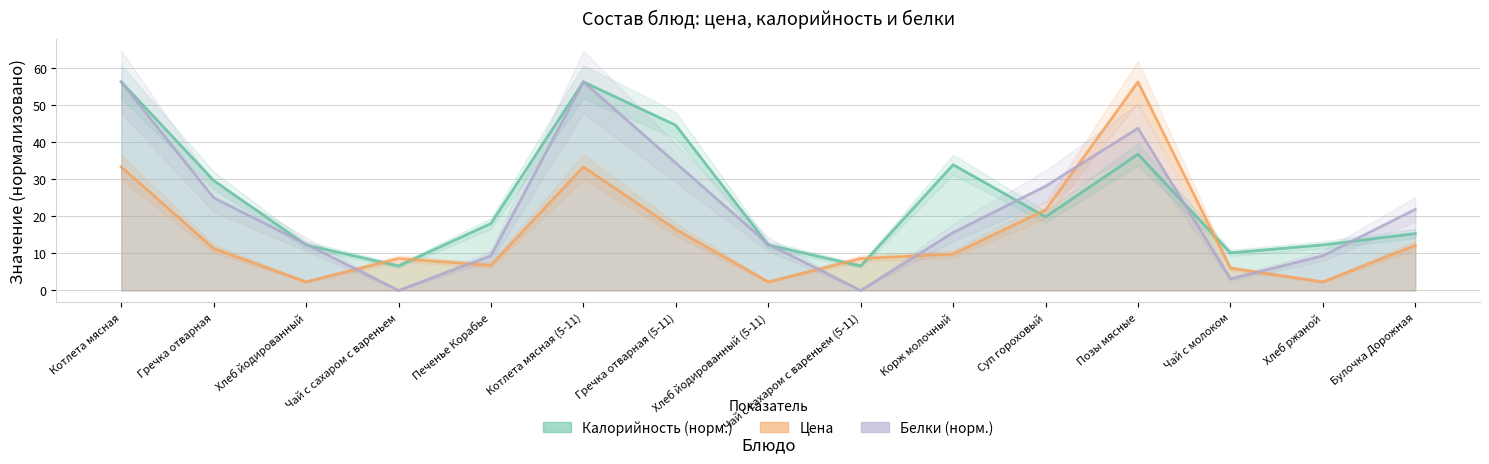

In Белки (норм.), how many points are lower than both neighbors (excluding endpoints)?

3